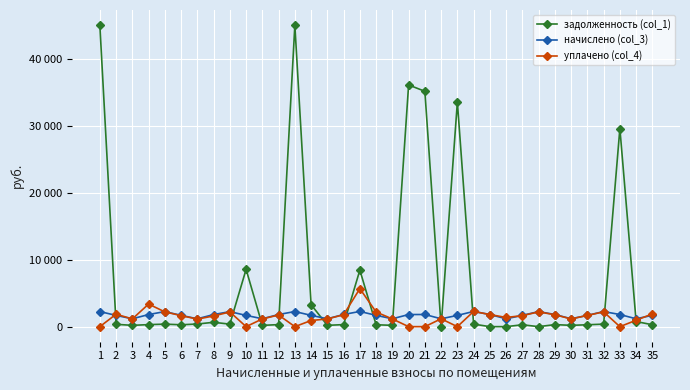

Is this an area chart (filled region under the line)?

No